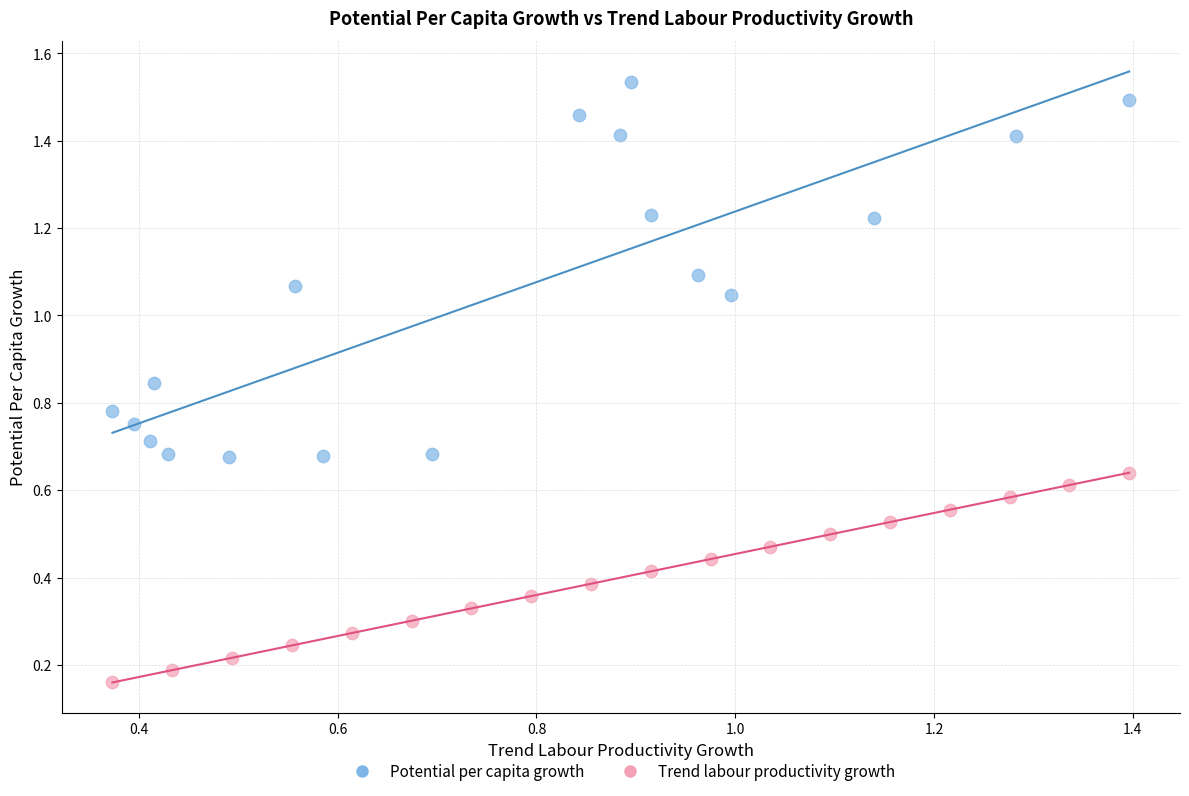

Which series has the largest Y range (max minus min)?

Potential per capita growth